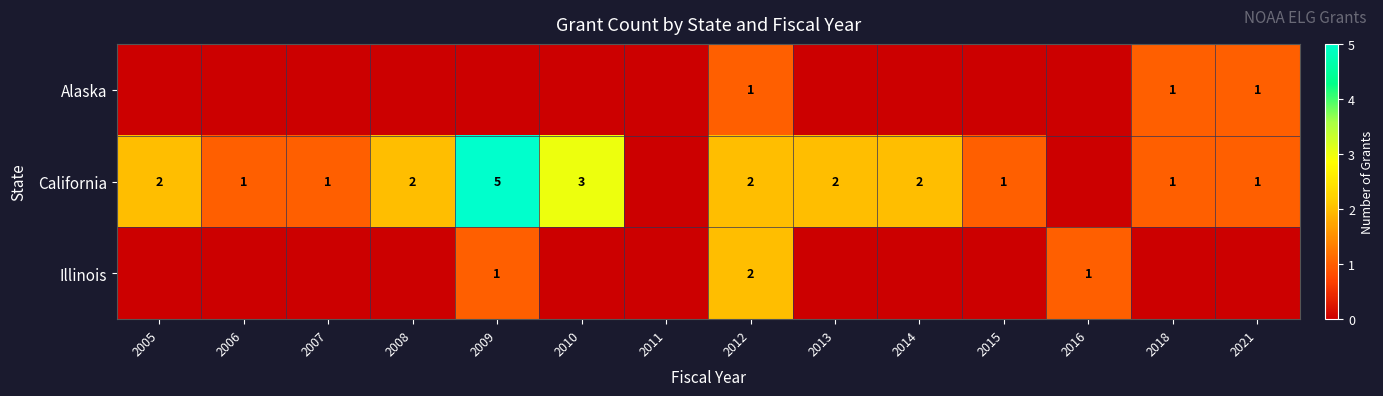

Is it true that Illinois equals 2 at 2009?

False